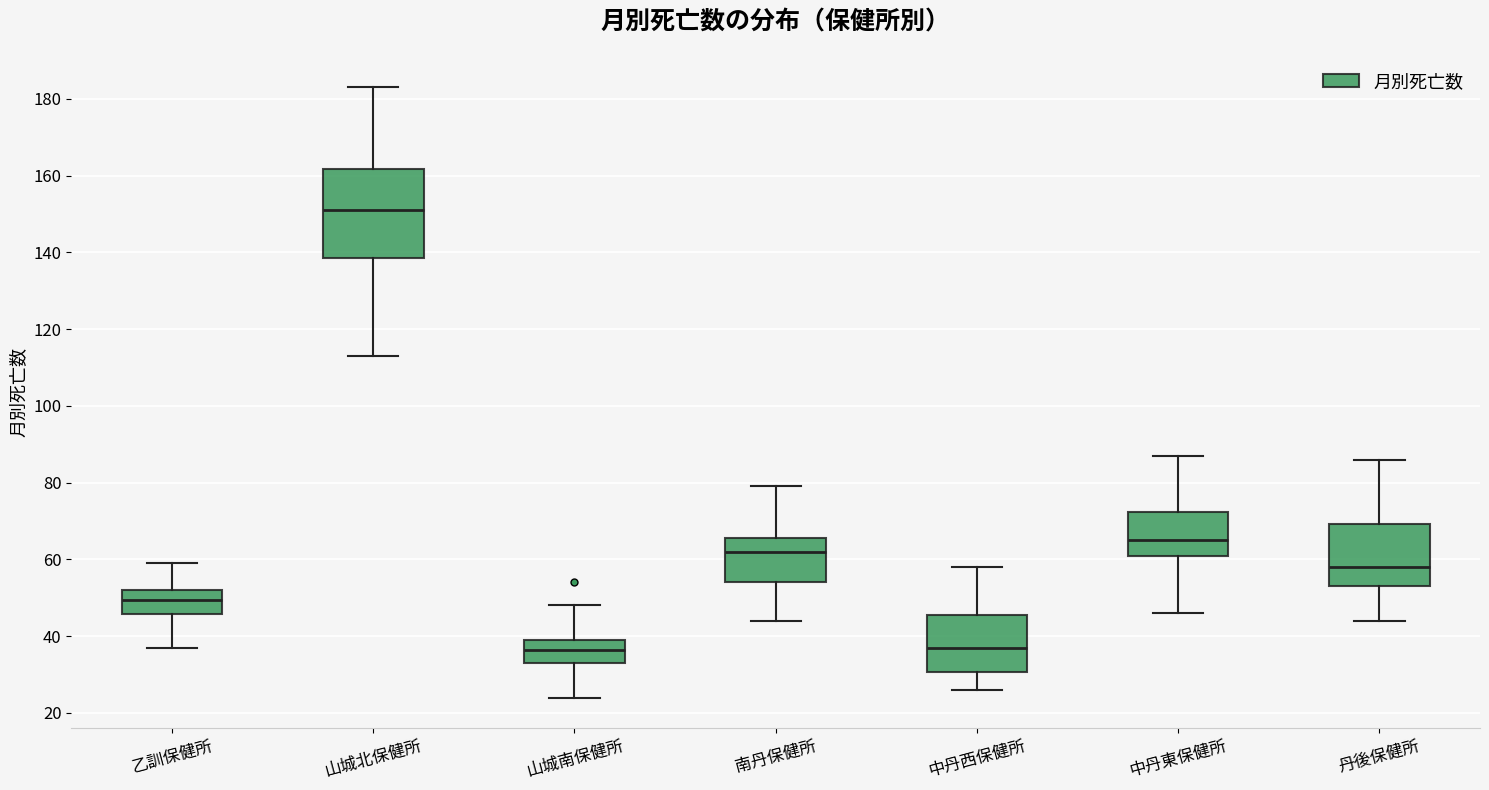

Which box's median line is the highest?

山城北保健所